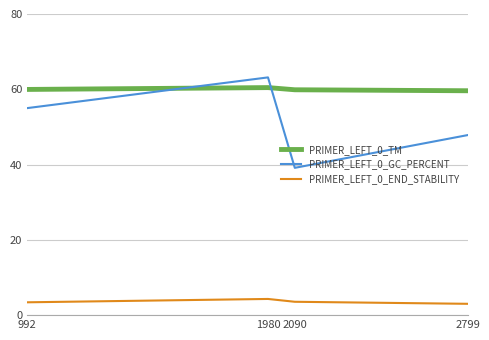

What is the total value across all series at 2799?

110.4